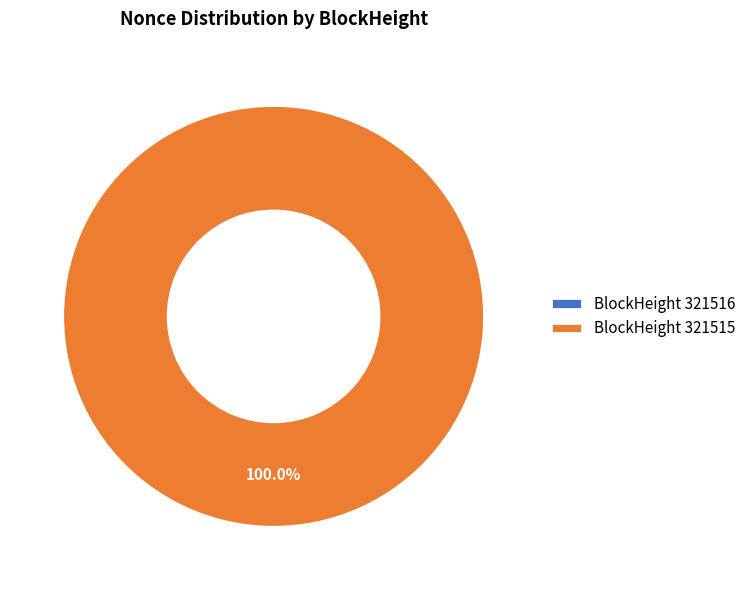

To the nearest percent, what is the difference between the 321516 and 321515 slice percentages?

100%